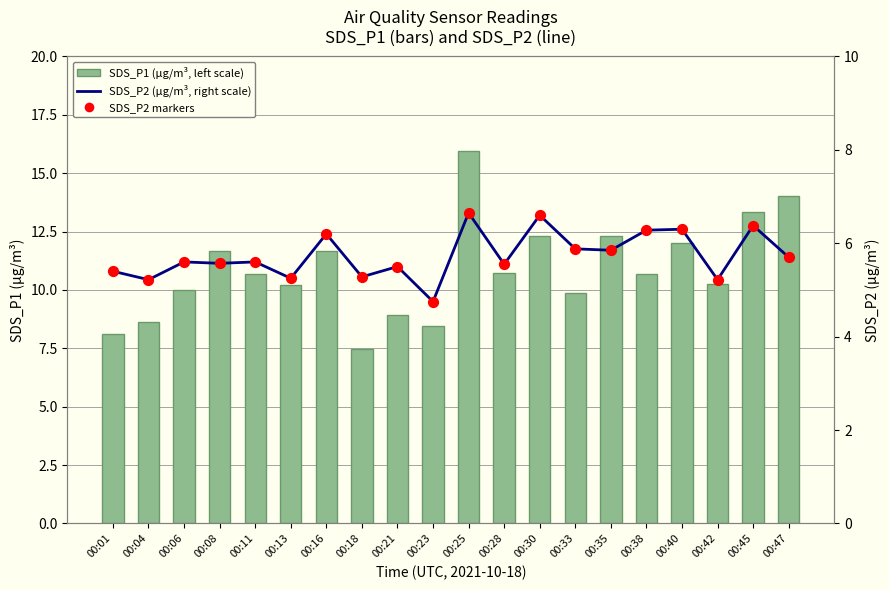

Which series contains the lowest Y value?

SDS_P2 (µg/m³, right scale)